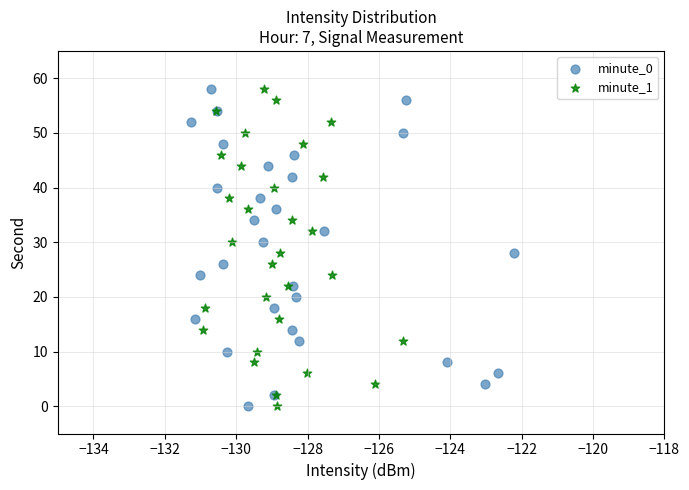

What are all the series names shown in the legend?

minute_0, minute_1